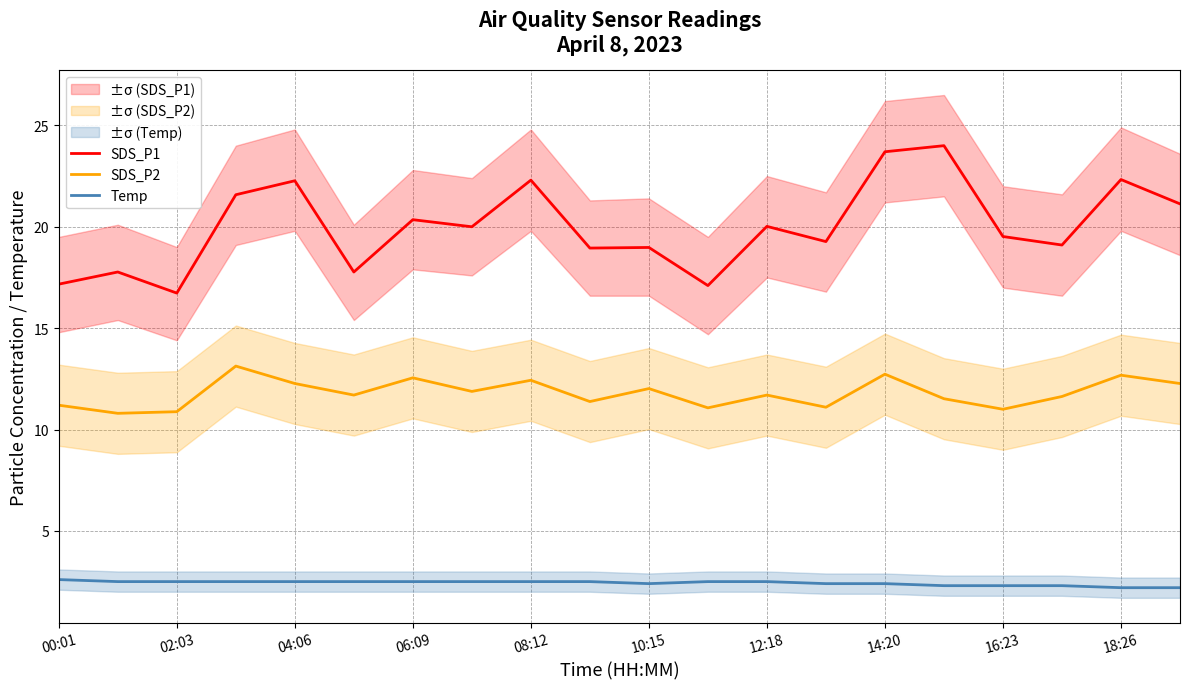

True or false: SDS_P1 and Temp intersect in this chart.

False